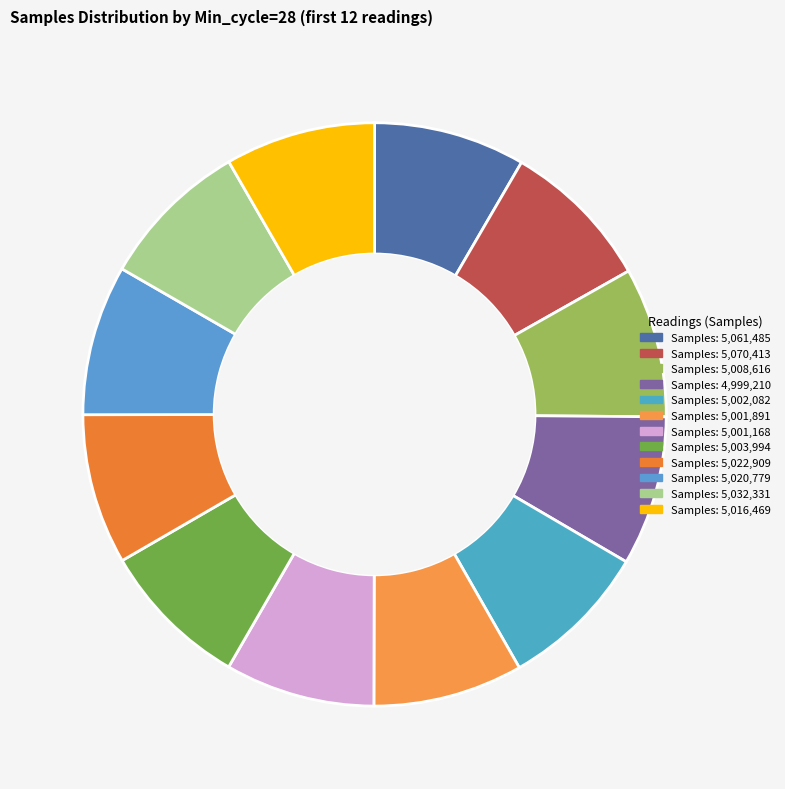

How many slices are in this pie chart?

12